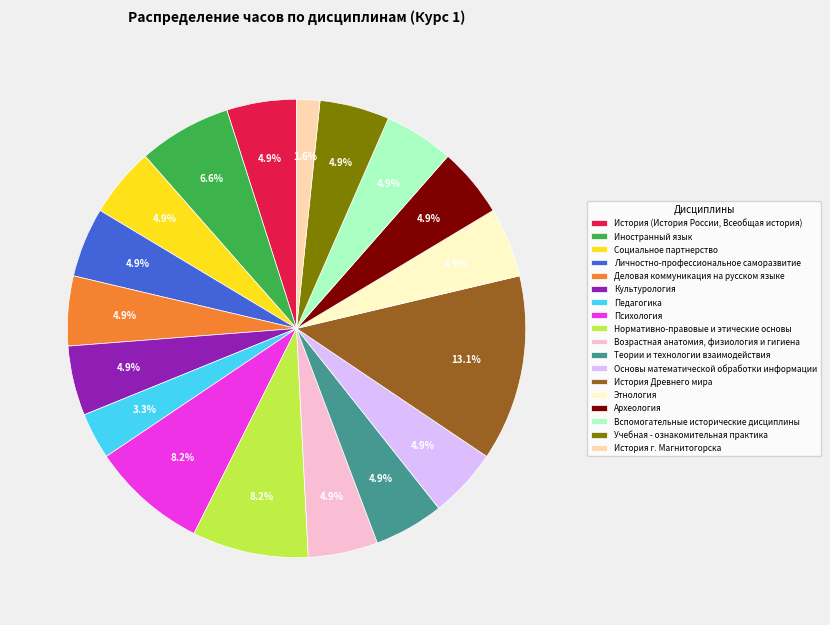

Which category has the smallest portion of the pie?

История г. Магнитогорска